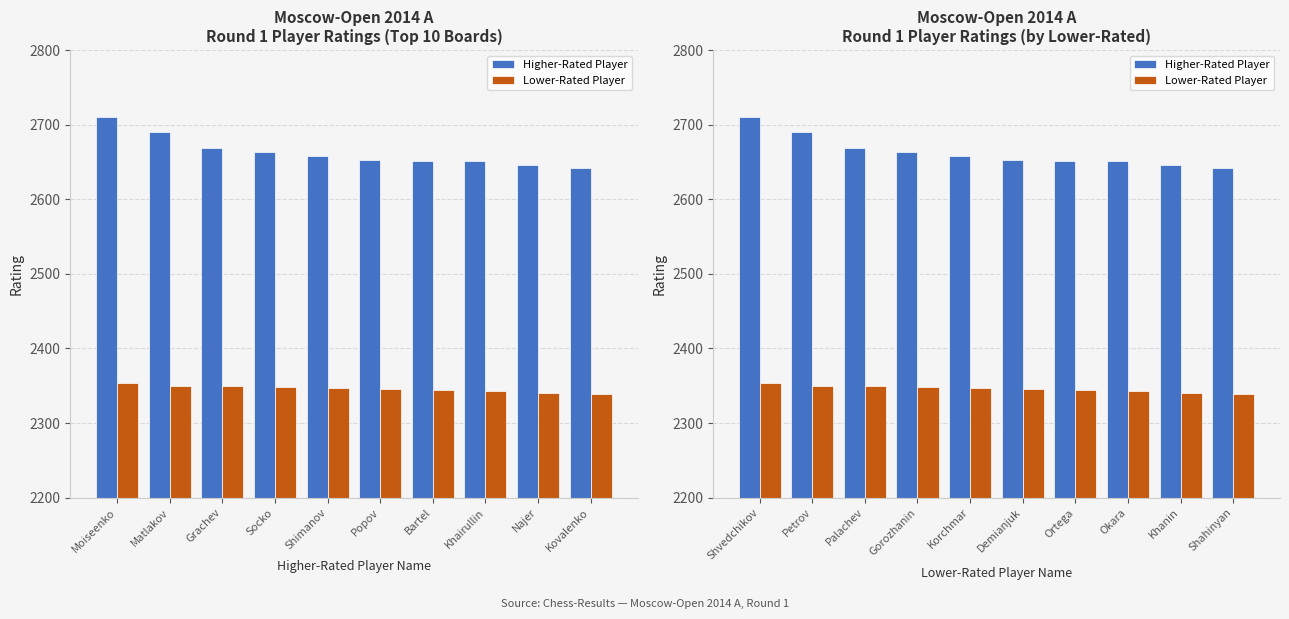

What is the highest value of the Higher-Rated Player series?

2710